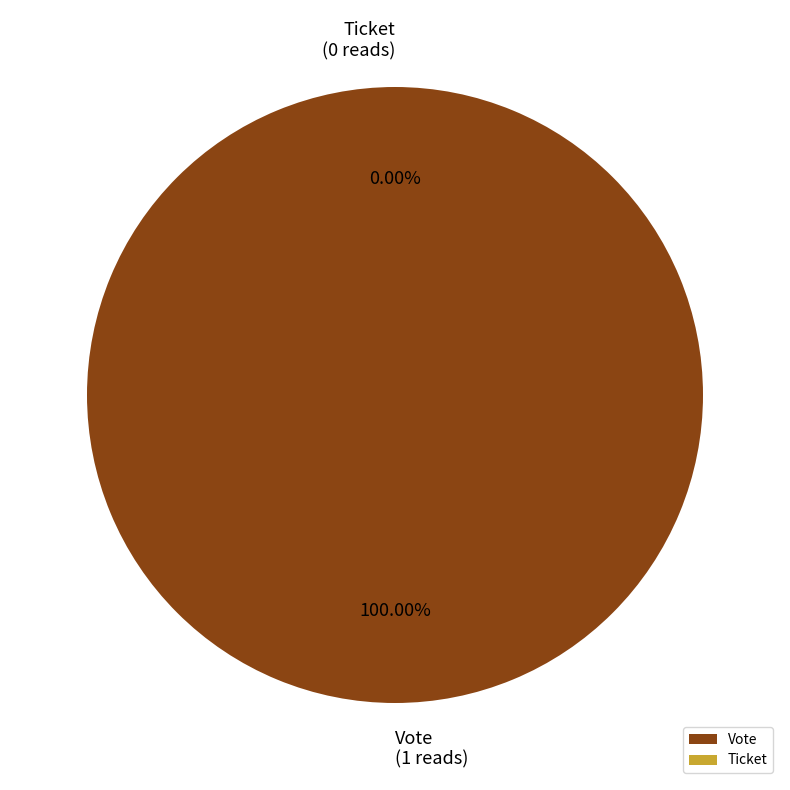

Which category has the biggest portion of the pie?

Vote